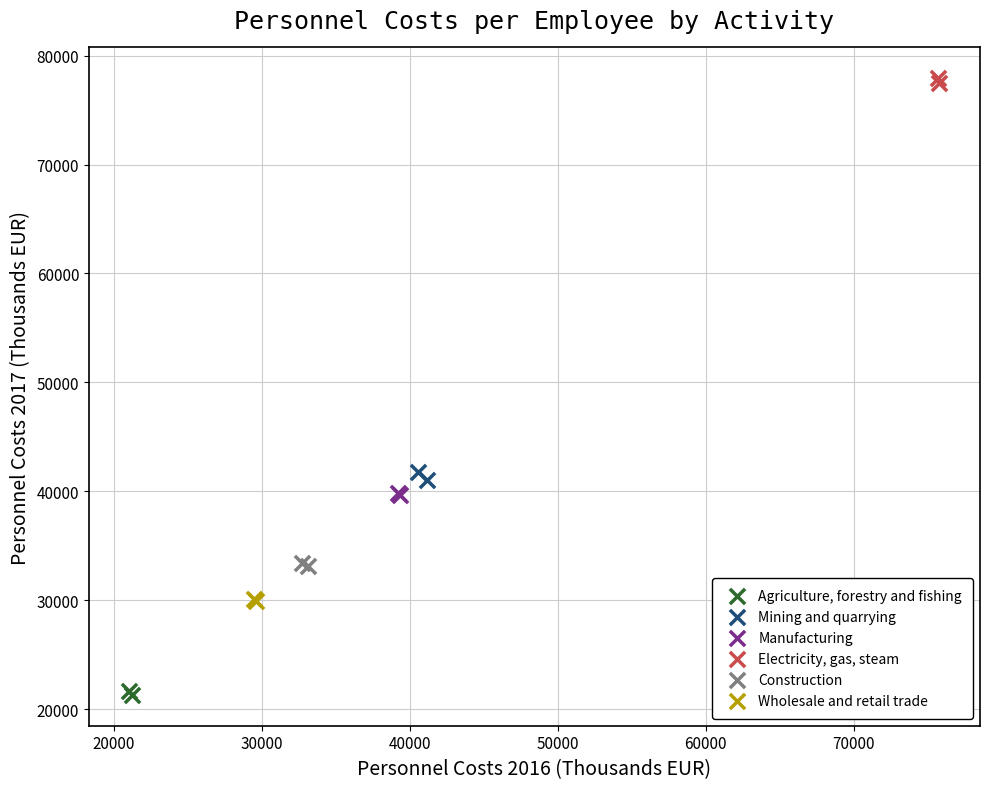

Which series contains the lowest Y value?

Agriculture, forestry and fishing